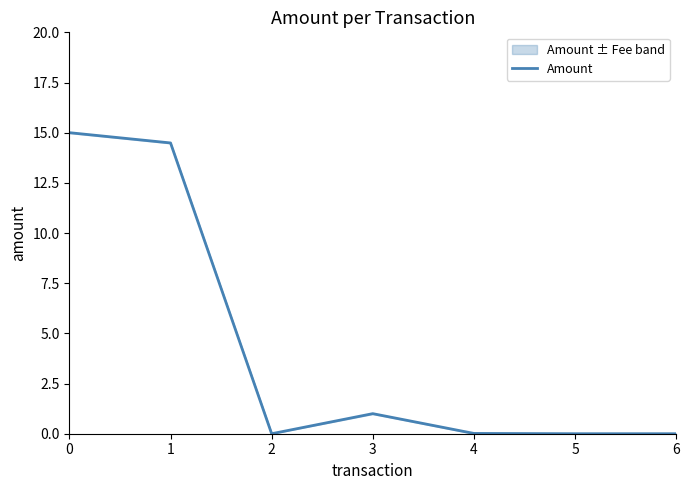

How many series are shown in this chart?

1